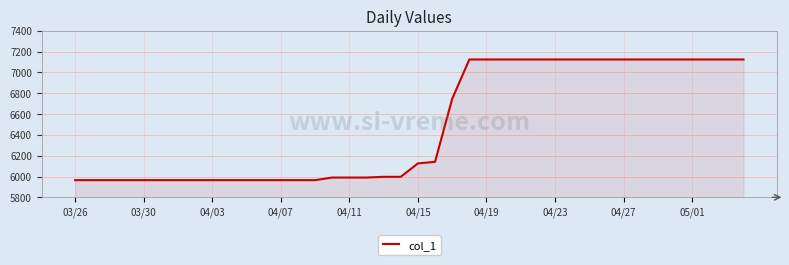

Reading right to left, list all the values displayed in this chart.

7125	7125	7125	7125	7125	7125	7125	7125	7125	7125	7125	7125	7125	7125	7125	7125	7125	6746	6141	6126	5997	5997	5990	5990	5990	5965	5965	5965	5965	5965	5965	5965	5965	5965	5965	5965	5965	5965	5965	5965